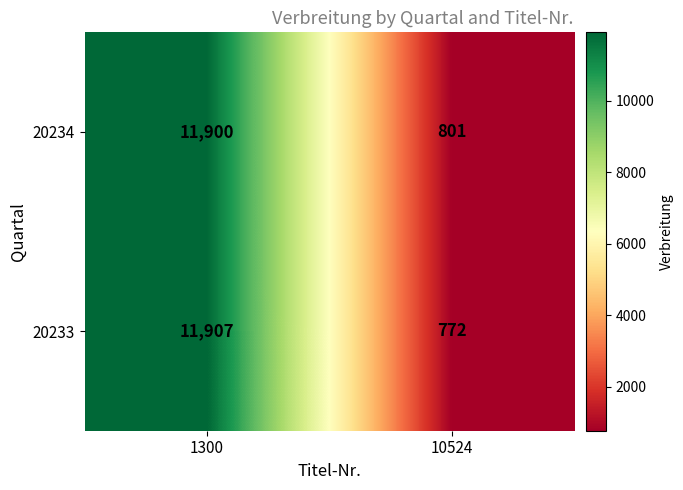

At how many categories does at least one series exceed 3323?

1